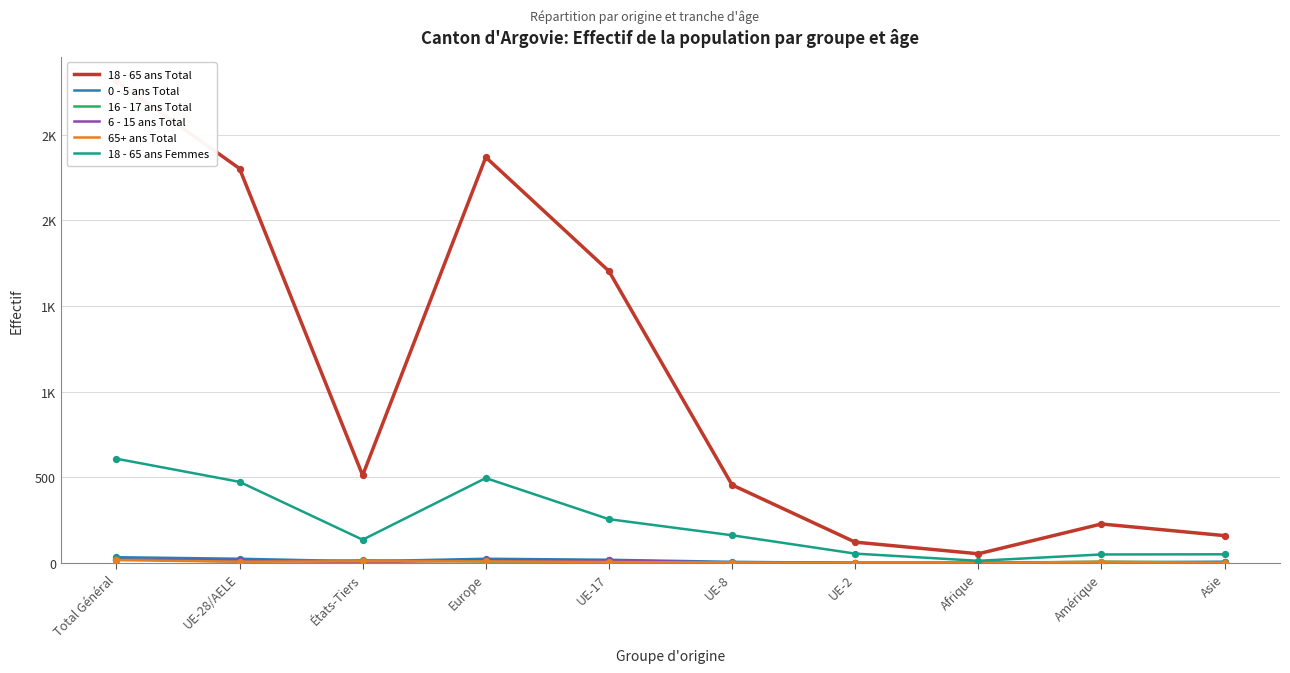

Which series reaches the maximum Y coordinate?

18 - 65 ans Total